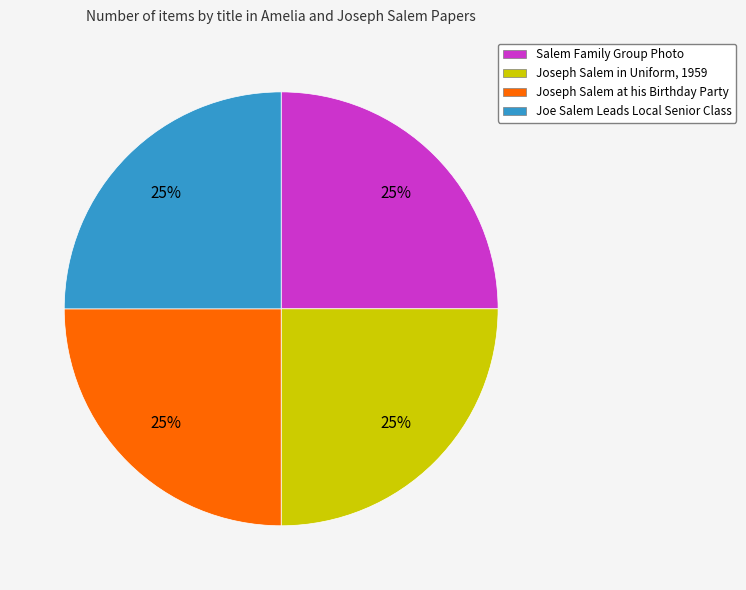

Count the number of slices in the pie.

4